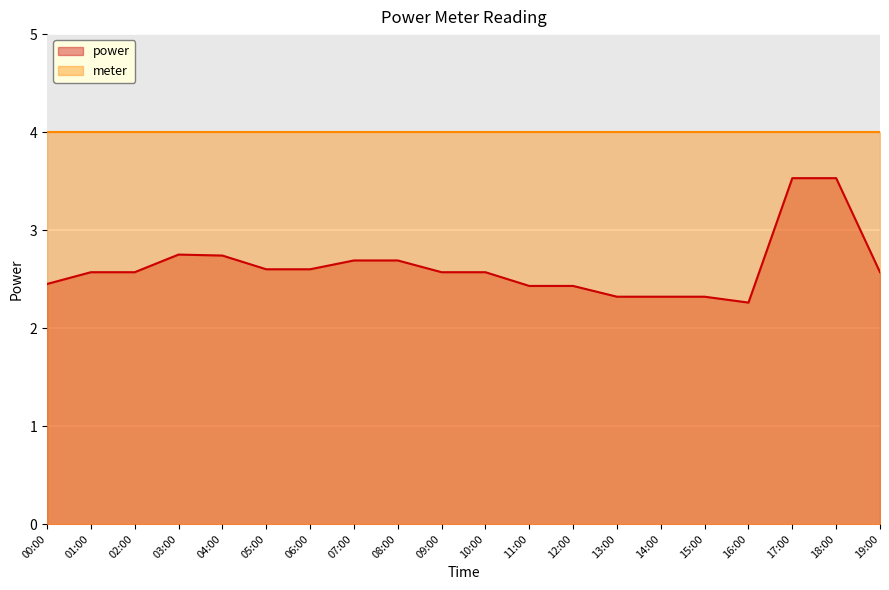

What value does the data have at 18:00?

3.5